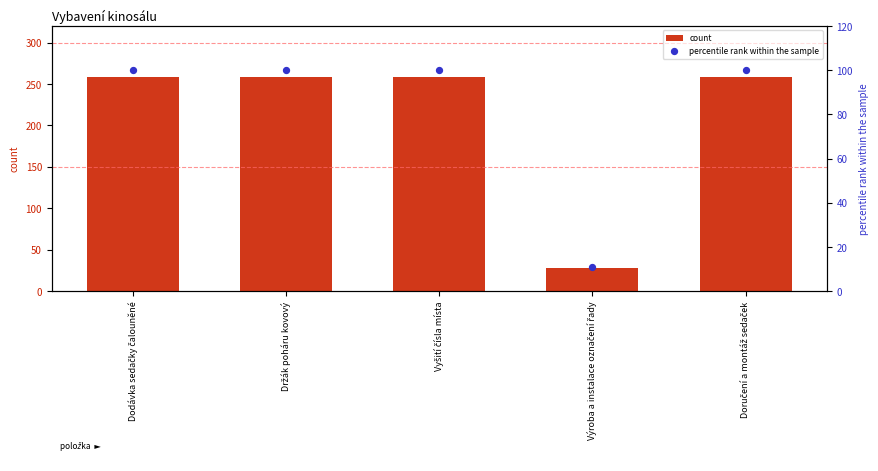

At how many categories does at least one series exceed 153?

4